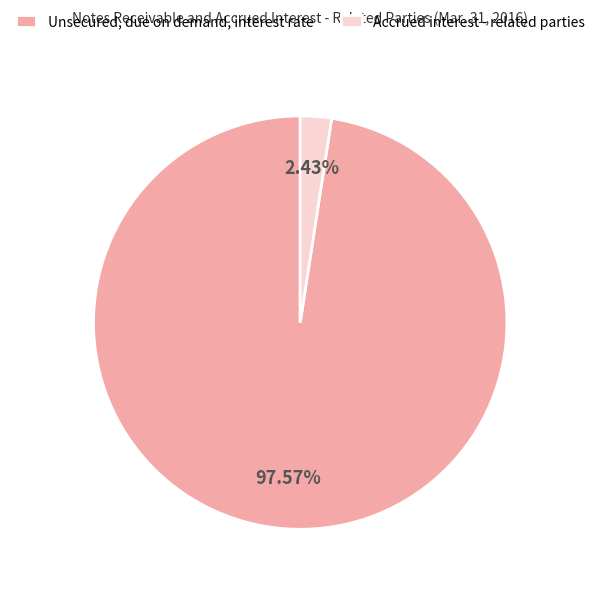

Rank the categories by value from highest to lowest.

Unsecured, due on demand, interest rate, Accrued interest - related parties